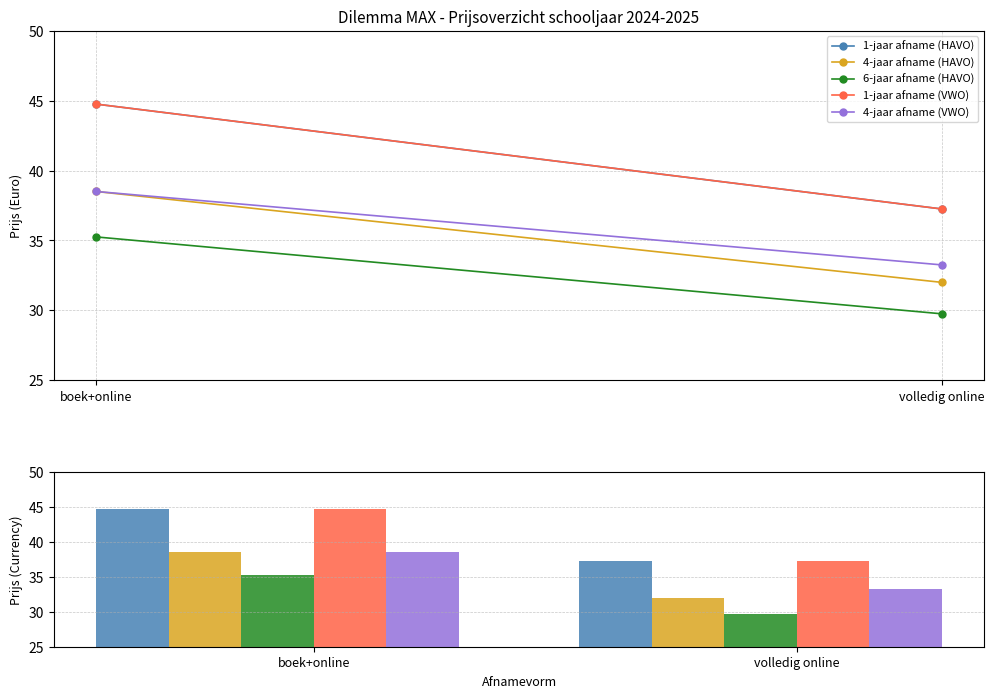

Which label corresponds to the smallest value in the chart?

volledig online